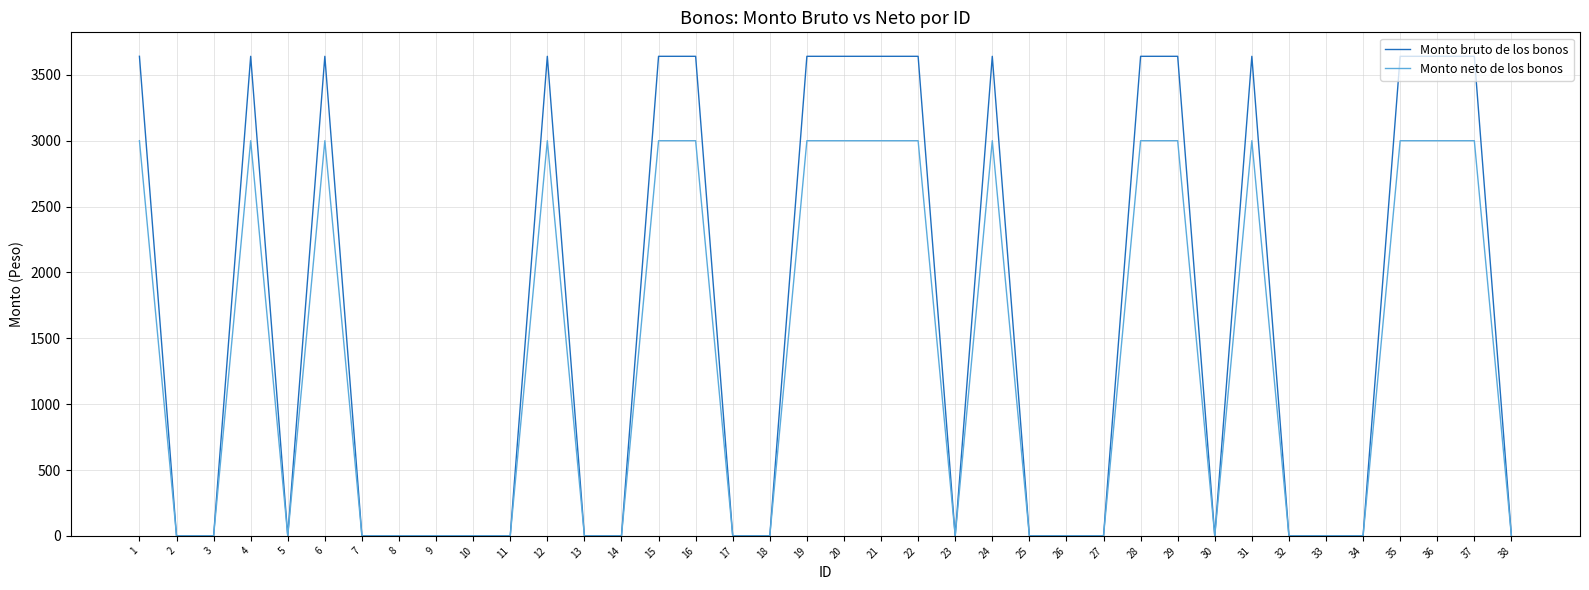

Between 1 and 7, which series saw the biggest shift?

Monto bruto de los bonos